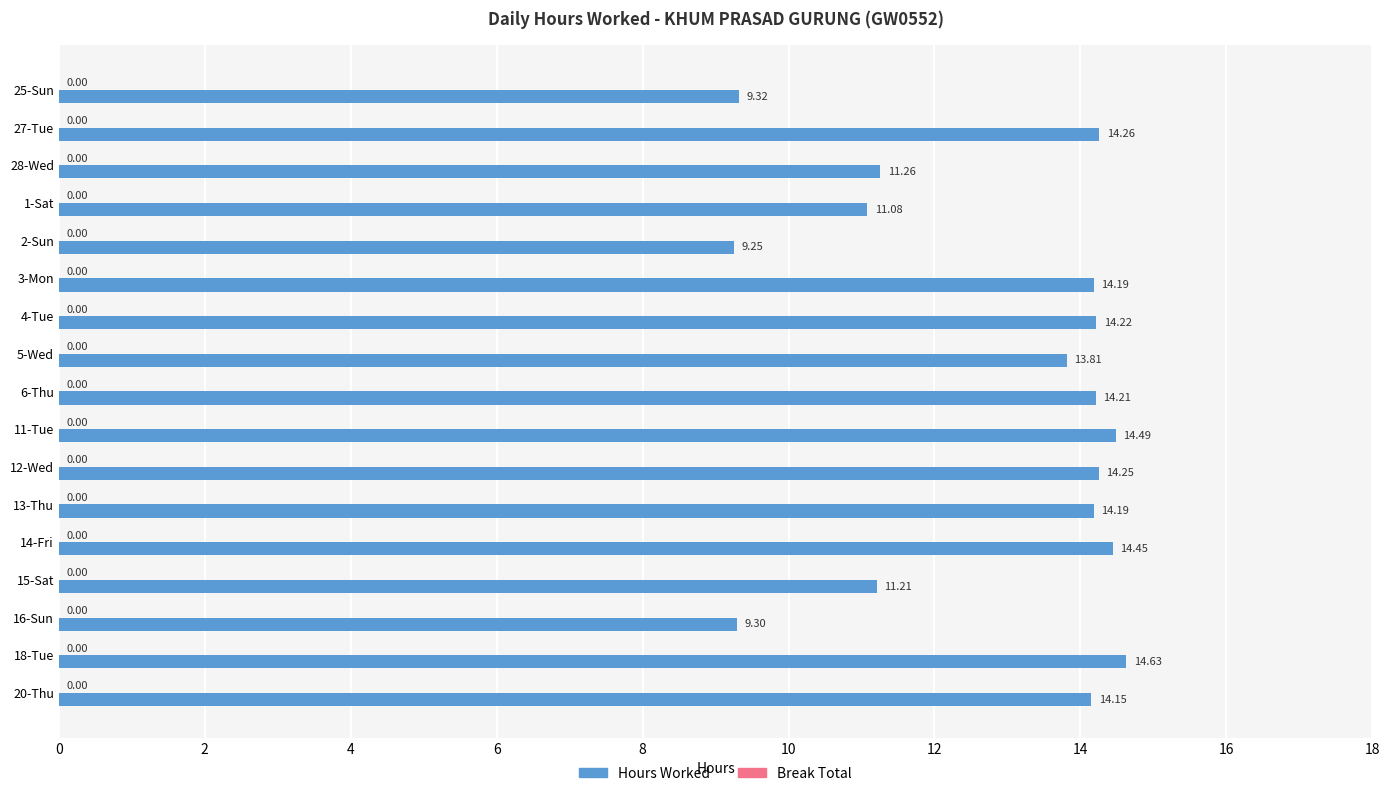

What is the difference between the second highest and second lowest values?

5.2